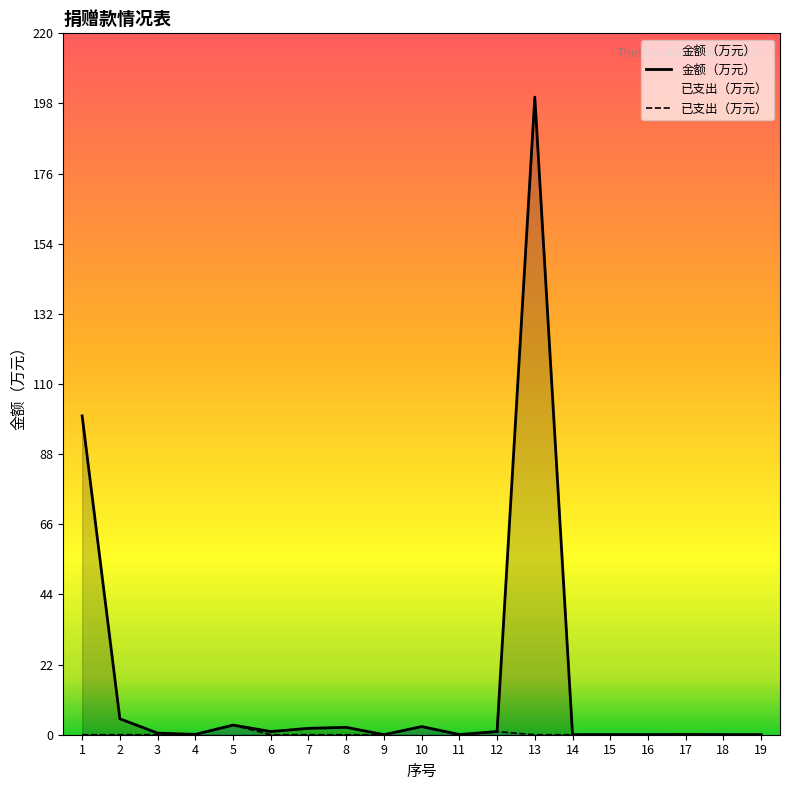

What is the difference between the maximum and minimum values in the 已支出（万元） series?

3.0